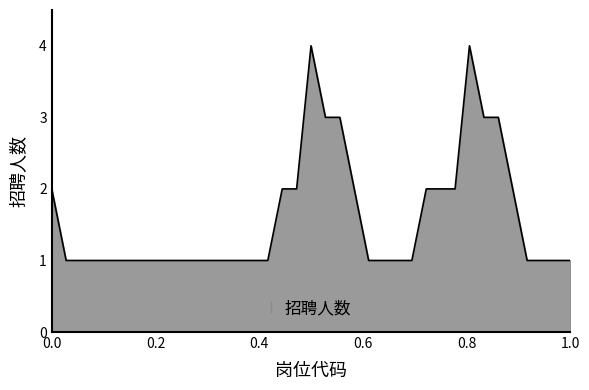

Reading left to right, extract all data points from this chart.

2	1	1	1	1	1	1	1	1	1	1	1	1	1	1	1	2	2	4	3	3	2	1	1	1	1	2	2	2	4	3	3	2	1	1	1	1